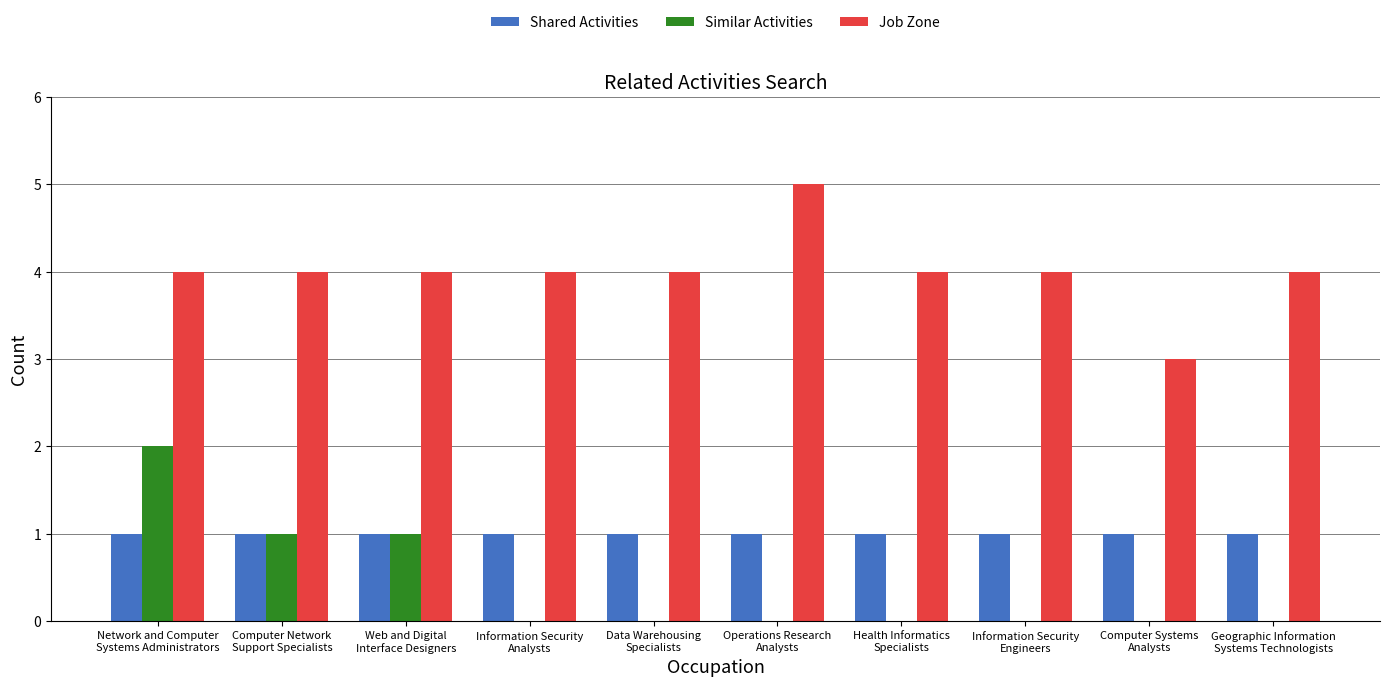

Reading left to right, extract all data points from this chart.

Shared Activities: Network and Computer
Systems Administrators=1	Computer Network
Support Specialists=1	Web and Digital
Interface Designers=1	Information Security
Analysts=1	Data Warehousing
Specialists=1	Operations Research
Analysts=1	Health Informatics
Specialists=1	Information Security
Engineers=1	Computer Systems
Analysts=1	Geographic Information
Systems Technologists=1
Similar Activities: Network and Computer
Systems Administrators=2	Computer Network
Support Specialists=1	Web and Digital
Interface Designers=1	Information Security
Analysts=0	Data Warehousing
Specialists=0	Operations Research
Analysts=0	Health Informatics
Specialists=0	Information Security
Engineers=0	Computer Systems
Analysts=0	Geographic Information
Systems Technologists=0
Job Zone: Network and Computer
Systems Administrators=4	Computer Network
Support Specialists=4	Web and Digital
Interface Designers=4	Information Security
Analysts=4	Data Warehousing
Specialists=4	Operations Research
Analysts=5	Health Informatics
Specialists=4	Information Security
Engineers=4	Computer Systems
Analysts=3	Geographic Information
Systems Technologists=4